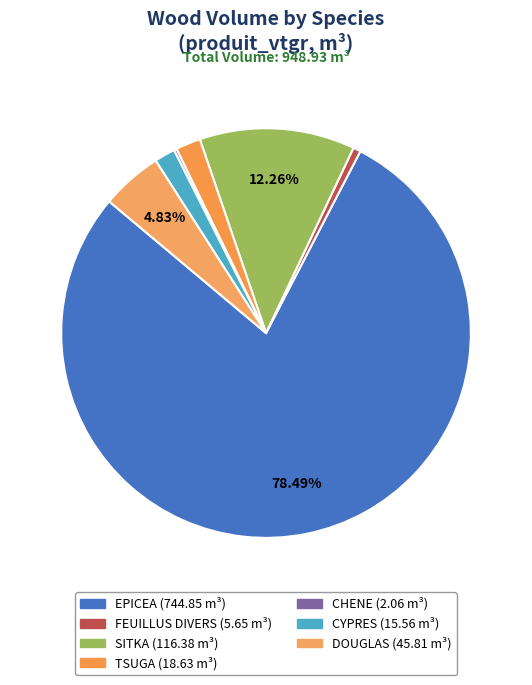

What is the change in value from TSUGA to CHENE?

-16.6